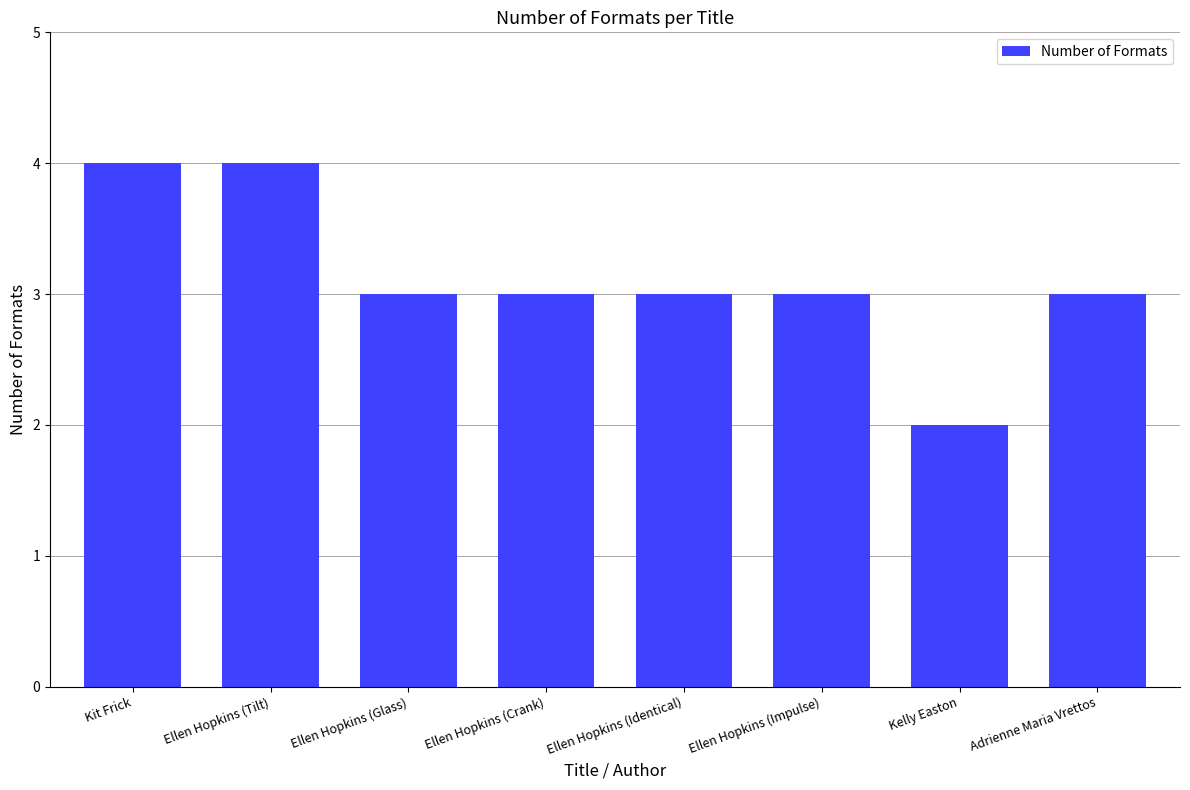

True or false: the data shows 3 at Ellen Hopkins (Tilt).

False